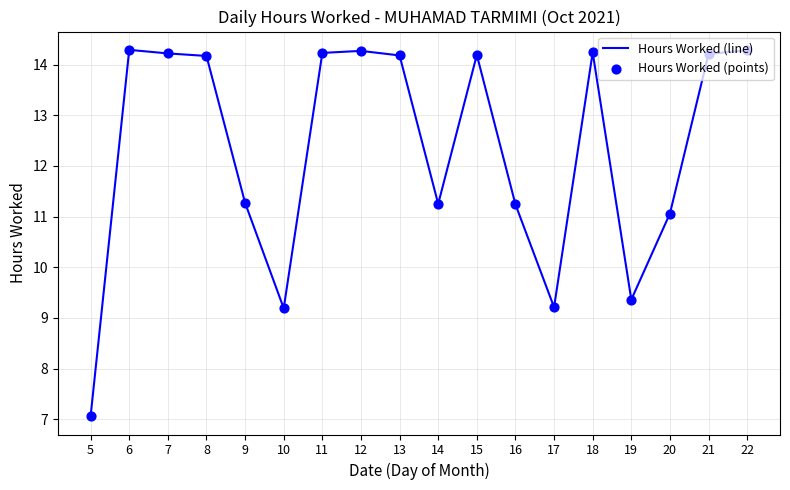

What is the difference between the maximum and minimum values?

7.2